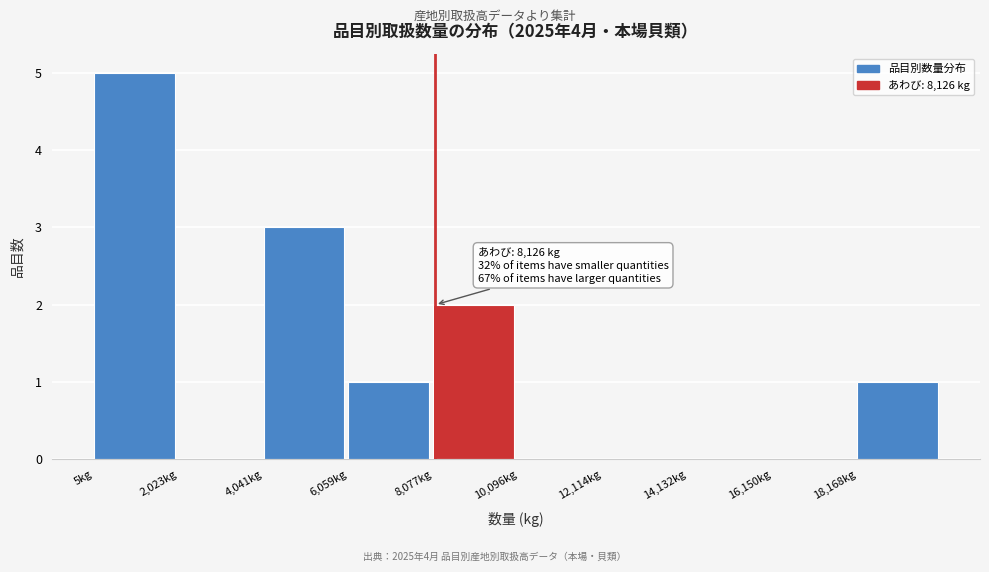

Over which range of the x-axis is the bar tallest?

0 to 2000